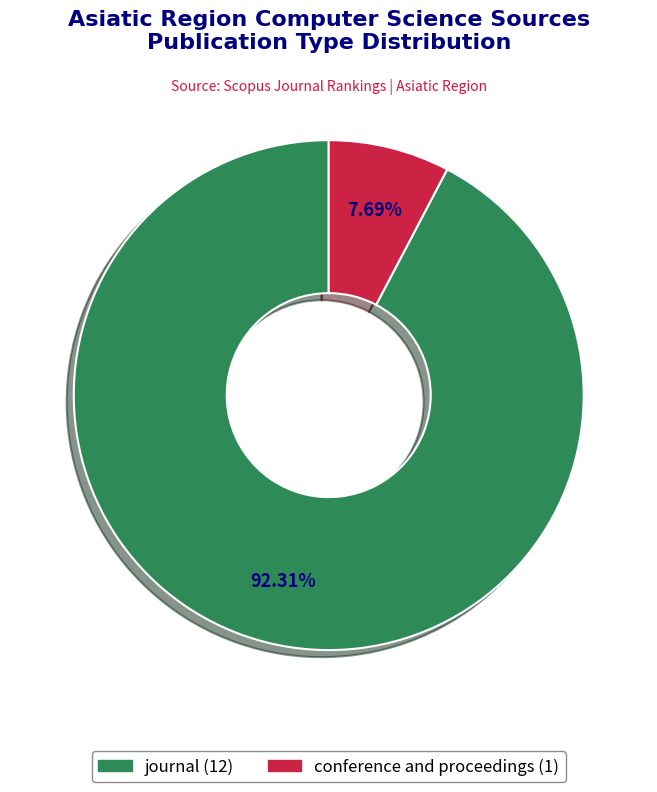

True or false: journal accounts for 92% of the total.

True